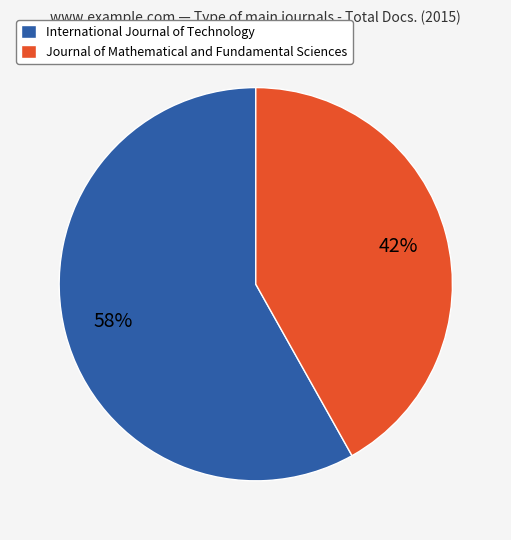

Which slice is the smallest?

Journal of Mathematical and Fundamental Sciences